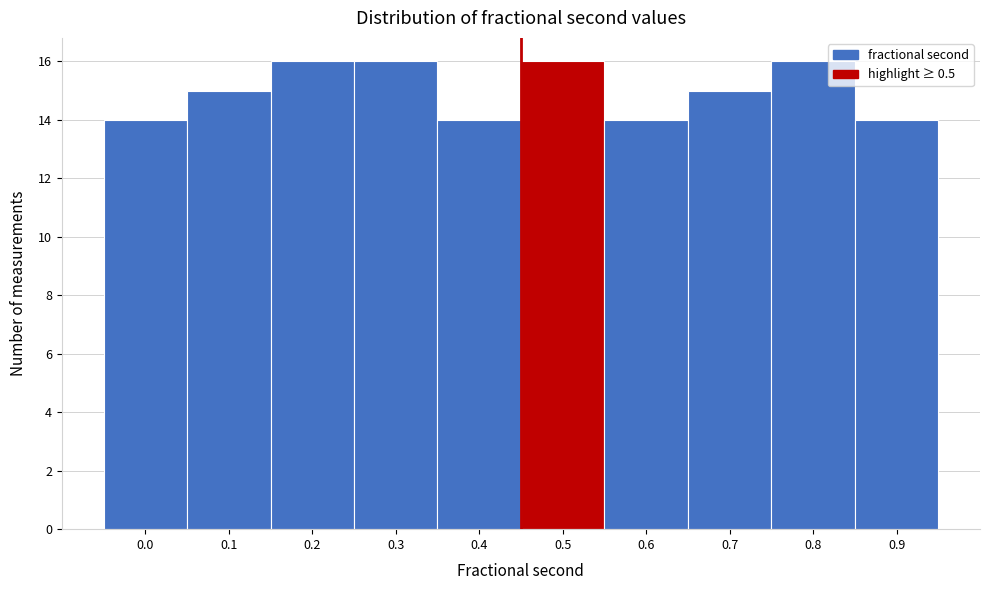

Reading left to right, list all the values displayed in this chart.

0.0=14	0.1=15	0.2=16	0.3=16	0.4=14	0.5=16	0.6=14	0.7=15	0.8=16	0.9=14